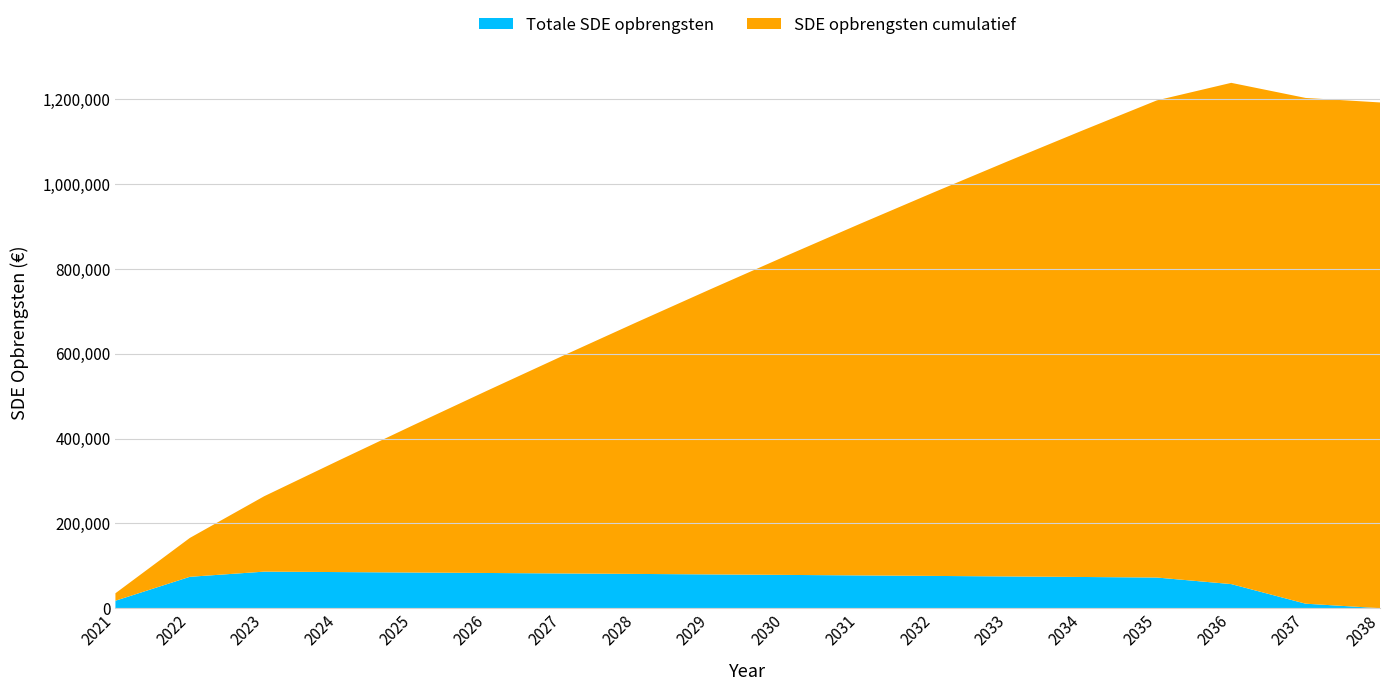

Reading right to left, what are all the values shown in this chart?

Totale SDE opbrengsten: 2038=0.0	2037=10606.0	2036=56829.2	2035=72284.8	2034=73573.3	2033=74836.6	2032=76075.1	2031=77289.3	2030=78479.7	2029=79646.8	2028=80790.9	2027=81912.7	2026=83012.4	2025=84090.6	2024=85147.7	2023=86184.0	2022=74000.0	2021=17600.0
SDE opbrengsten cumulatief: 2038=1192359.1	2037=1192359.1	2036=1181753.1	2035=1124923.9	2034=1052639.2	2033=979065.8	2032=904229.3	2031=828154.2	2030=750864.9	2029=672385.2	2028=592738.4	2027=511947.5	2026=430034.8	2025=347022.3	2024=262931.7	2023=177784.0	2022=91600.0	2021=17600.0